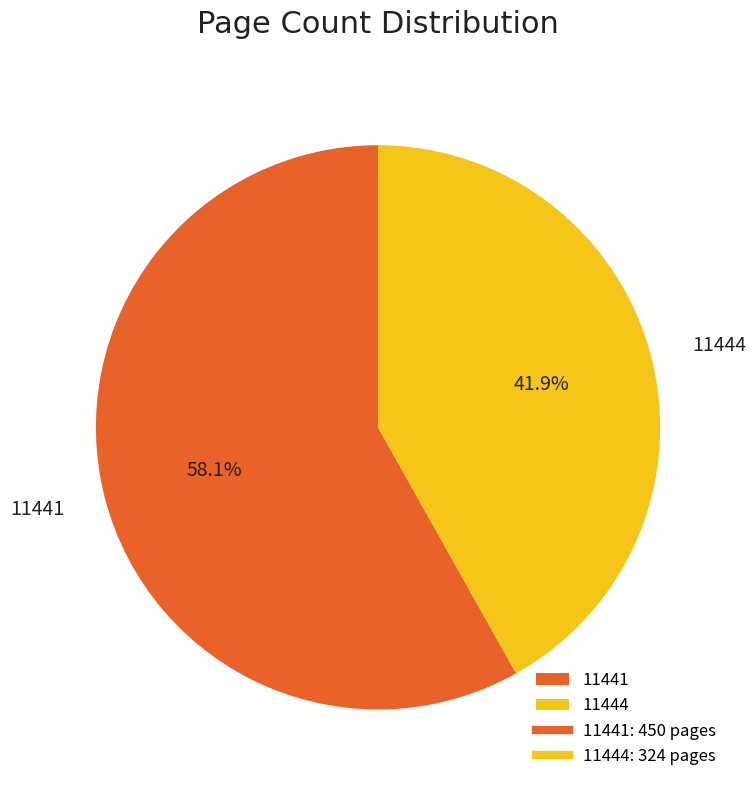

Which slice is the smallest?

11444